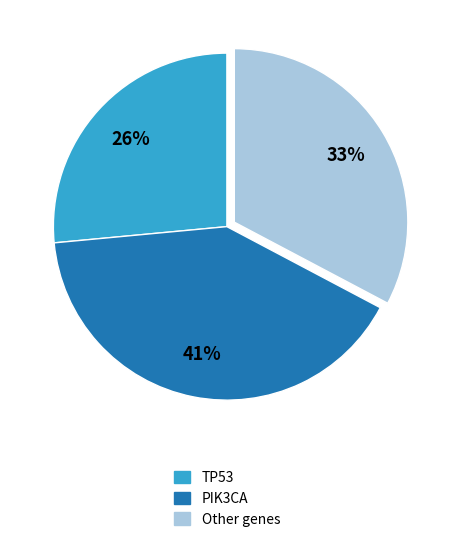

Is there a majority slice in this chart?

No